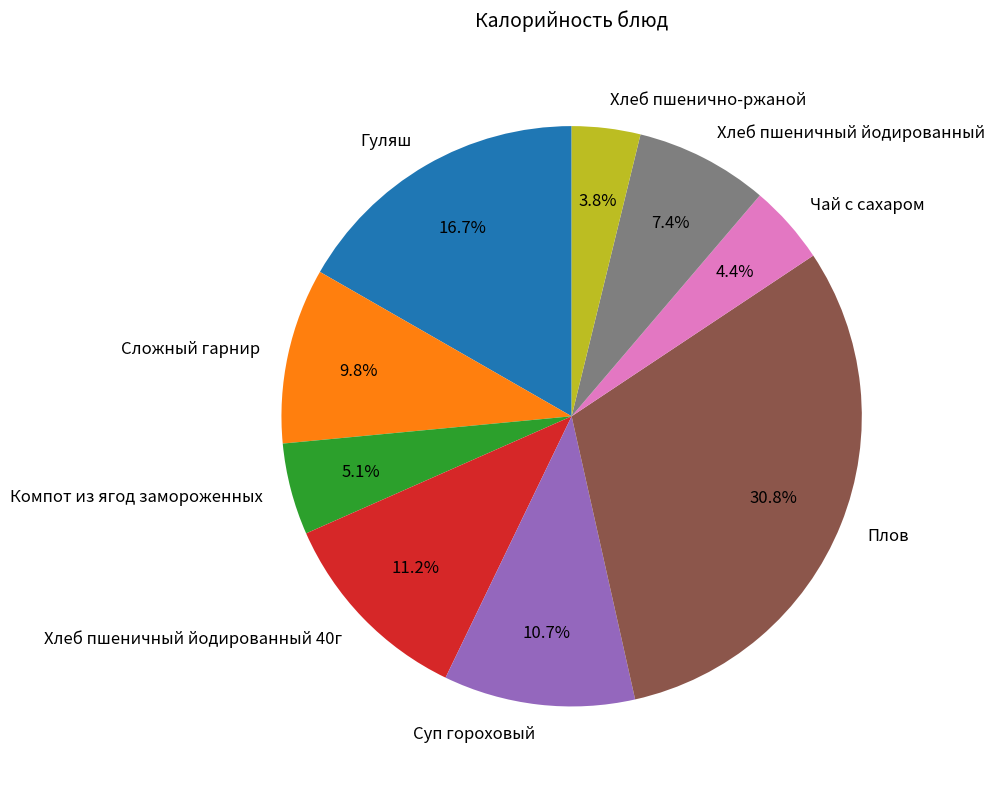

To the nearest percent, what portion does Хлеб пшеничный йодированный represent?

7%